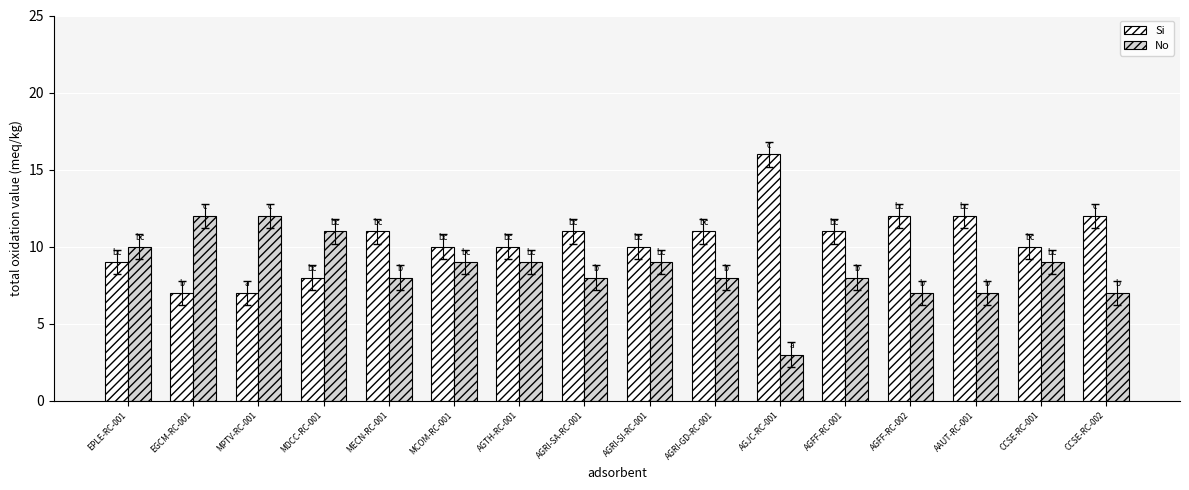

What is the difference between the Si values at CCSE-RC-002 and MECN-RC-001?

1